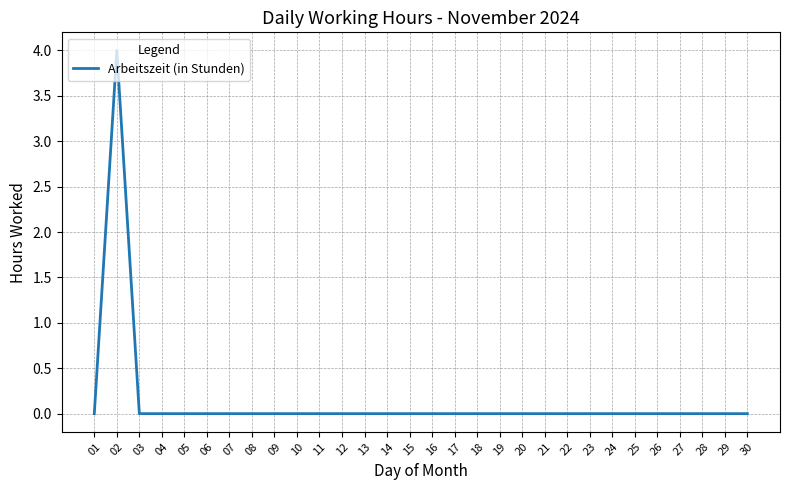

How many categories are shown in the chart?

30